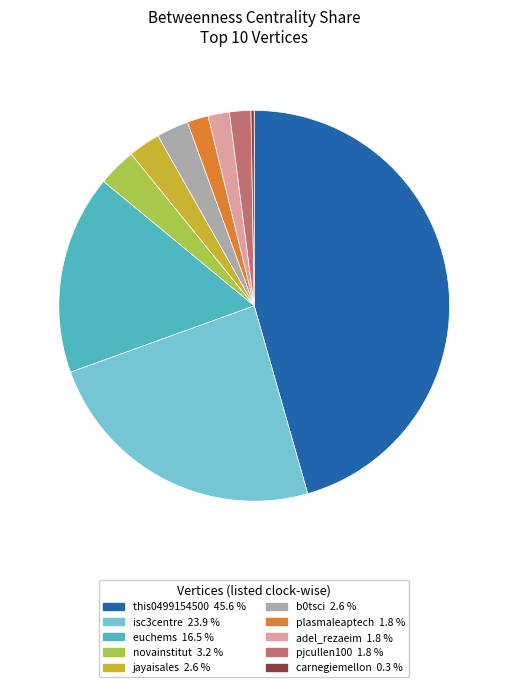

What is the largest slice in the pie chart?

this0499154500